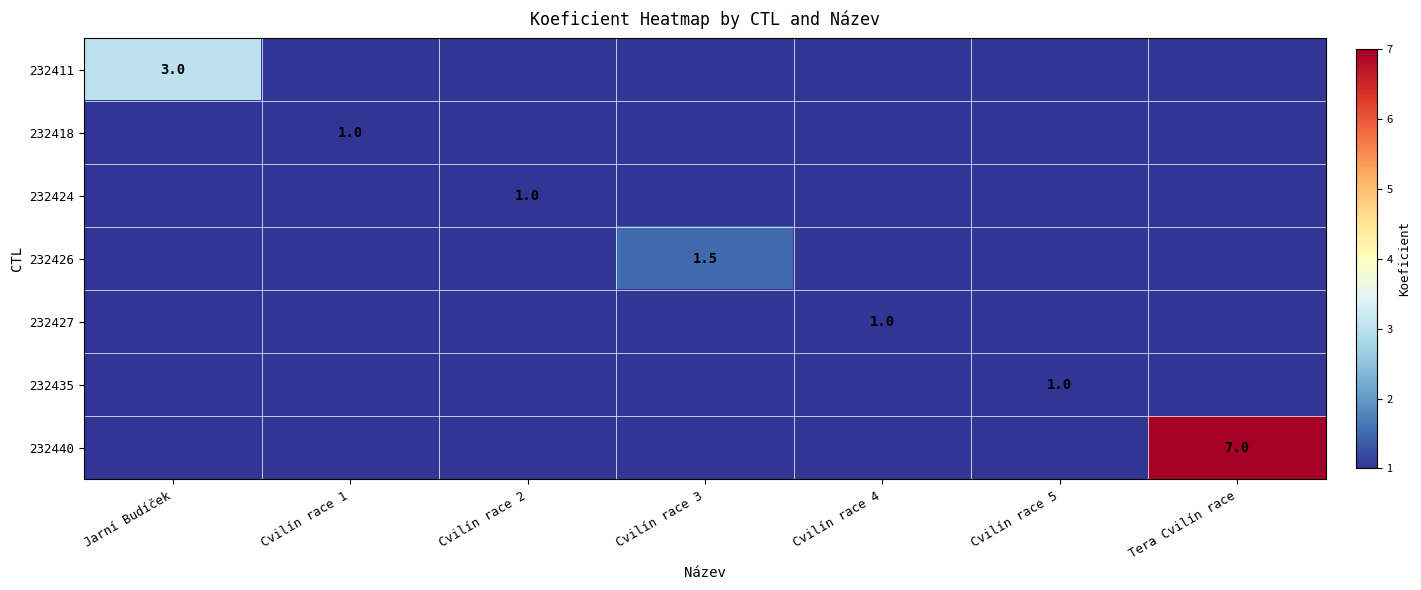

The value of 232440 at Tera Cvilín race is 7.0. True or false?

True